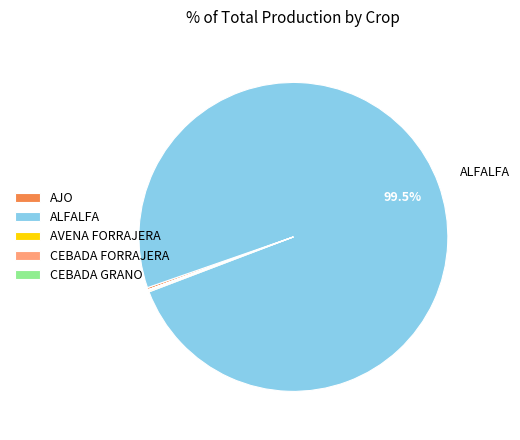

Which category has the biggest portion of the pie?

ALFALFA